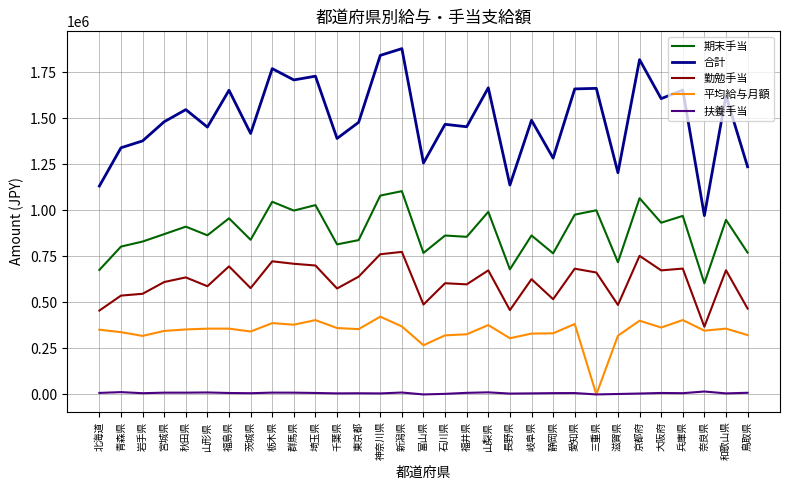

What is the difference between the maximum and second lowest values in the 扶養手当 series?

15886